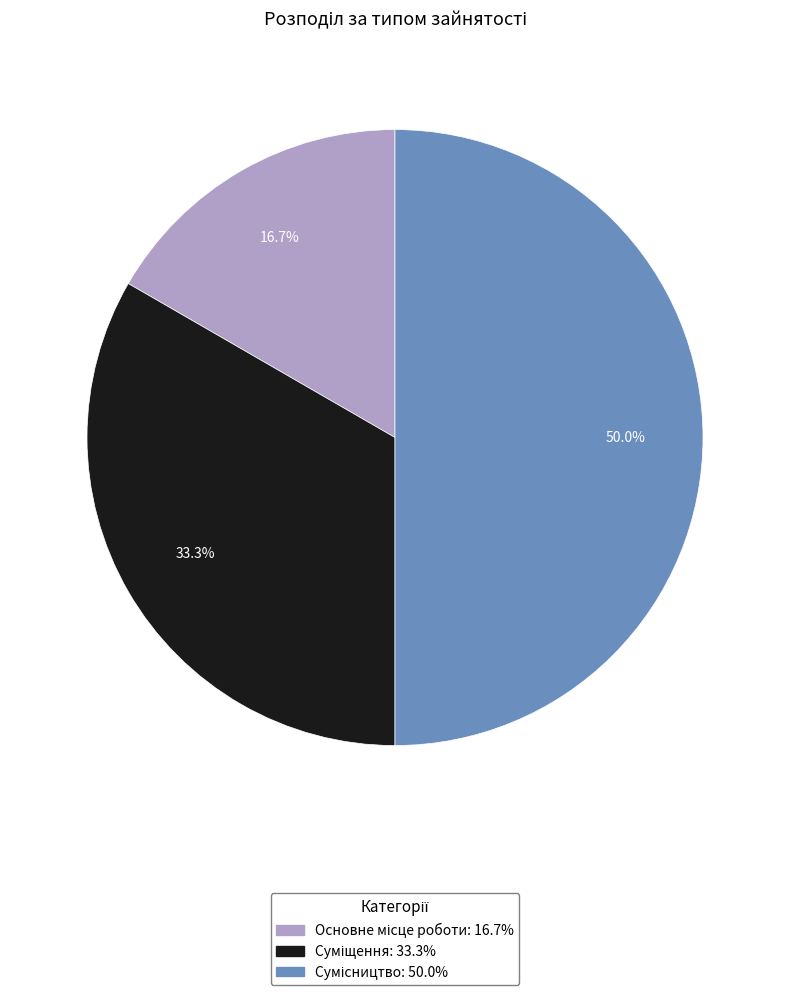

Count the number of slices in the pie.

3